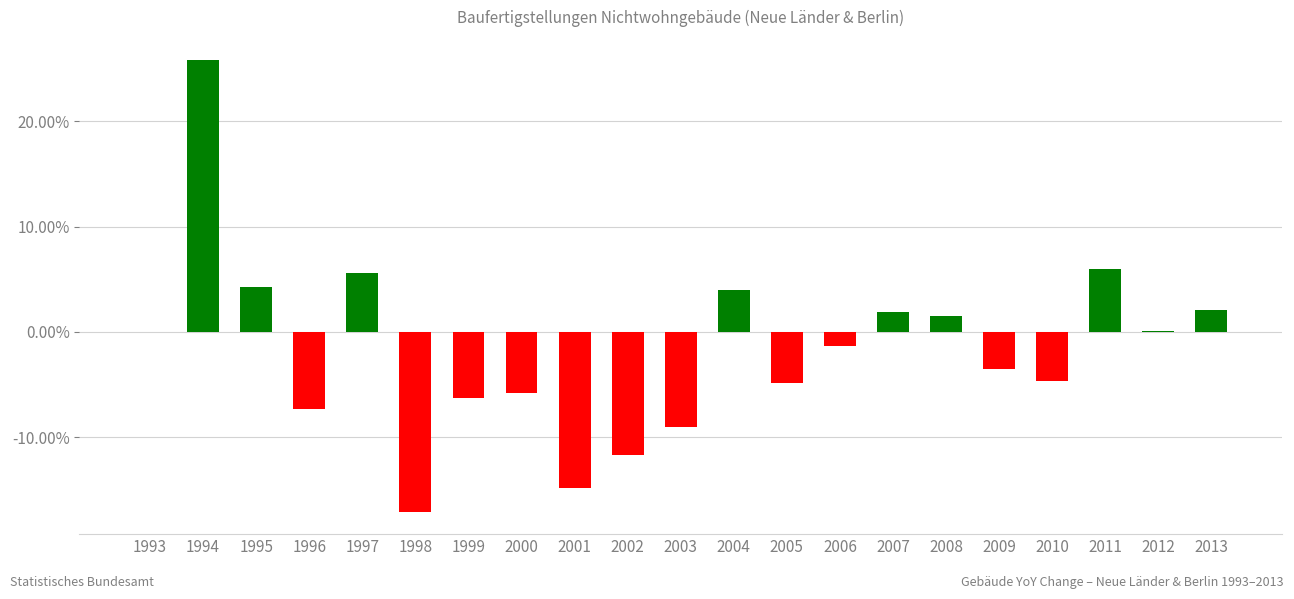

The chart shows a value of -0.1 at 2002. True or false?

True